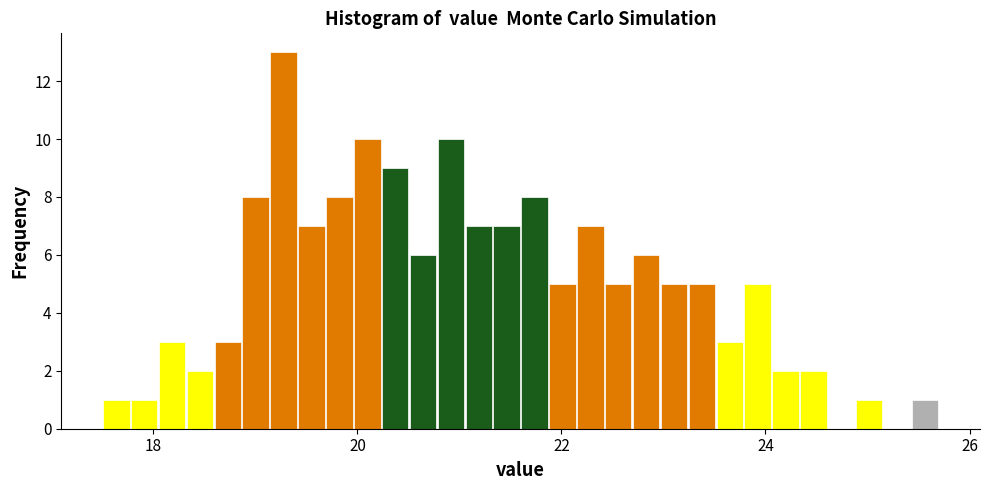

Read against the x-axis, roughly where is the centre of the tallest bar?

19.2